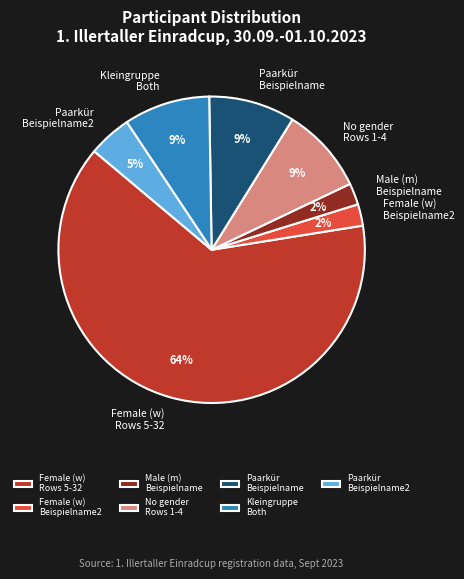

How many slices are in this pie chart?

7